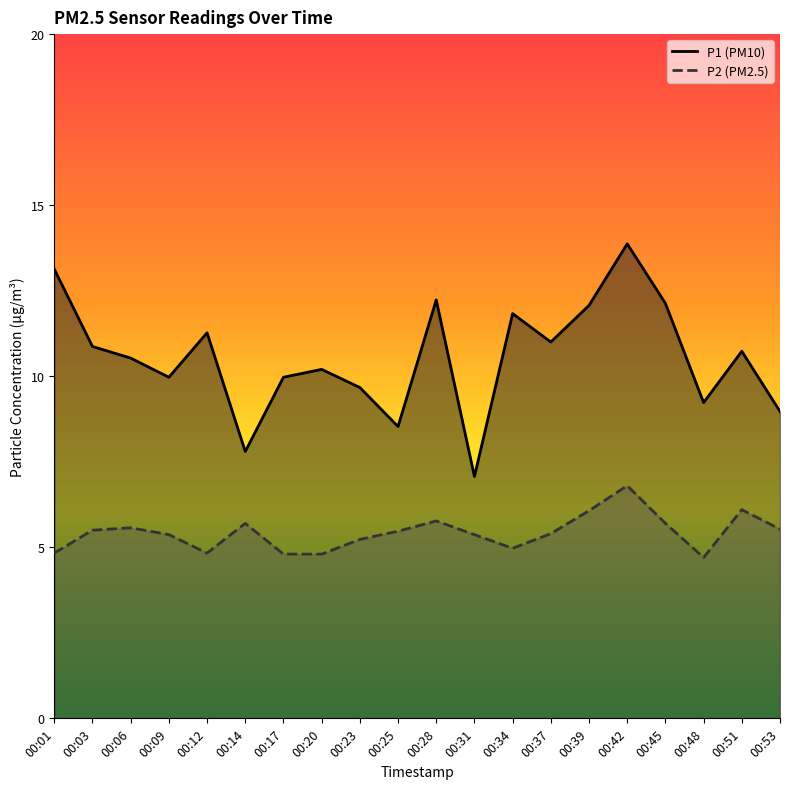

Where is the first local maximum for P2?

00:06